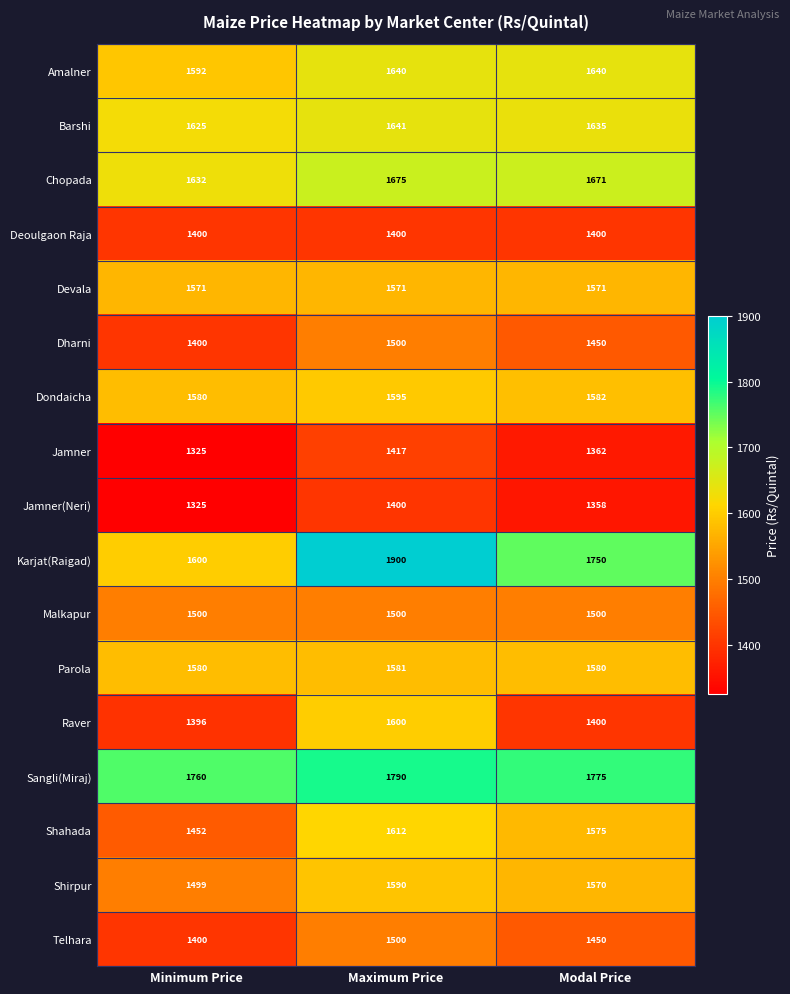

Read the Malkapur value at Maximum Price.

1500